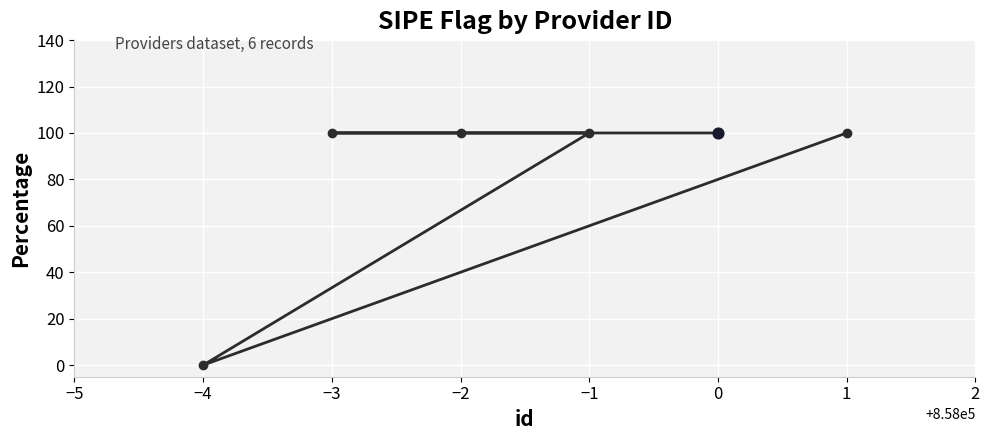

What is the ratio of the value at −2 to the value at −3?

1.0